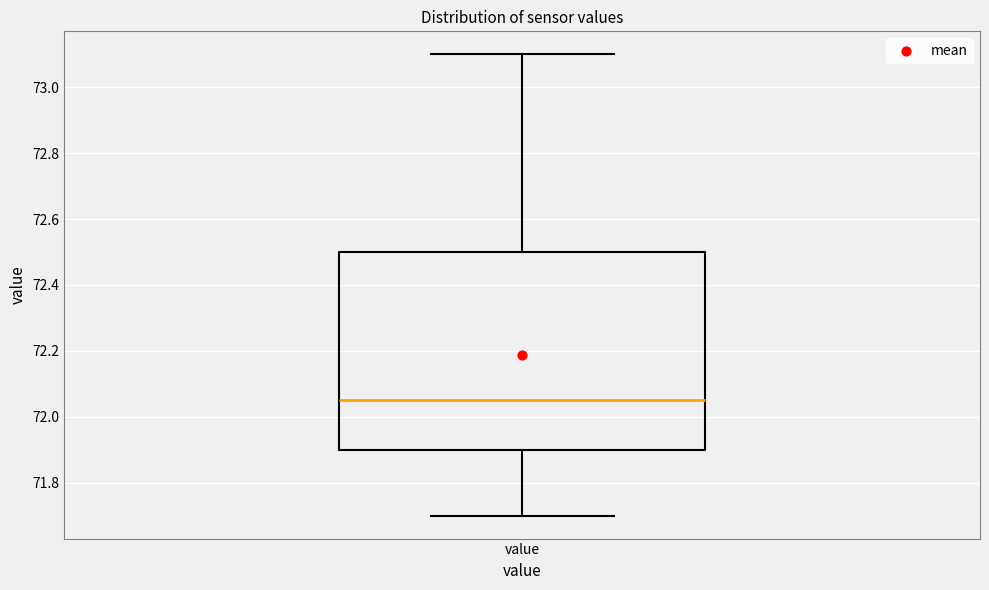

Read this box plot against the y-axis: the position of the median line, the range covered by the box, and the ends of both whiskers. The values are not printed on the chart, so give them approximately, as read against the axis.

median 72.06, box 71.90 to 72.50, whiskers 71.70 to 73.10